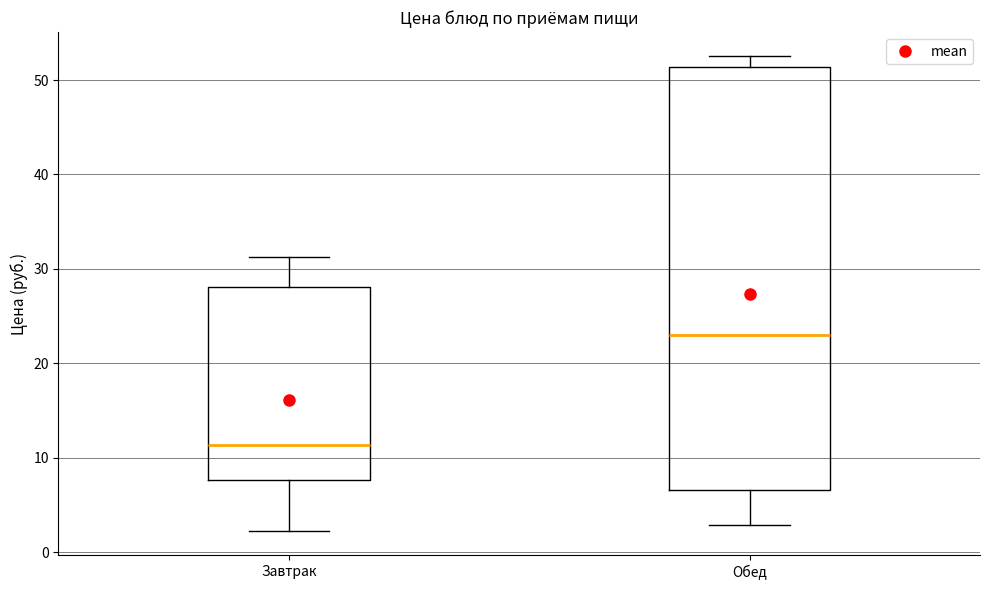

Which box is the tallest, from its lower edge to its upper edge?

Обед